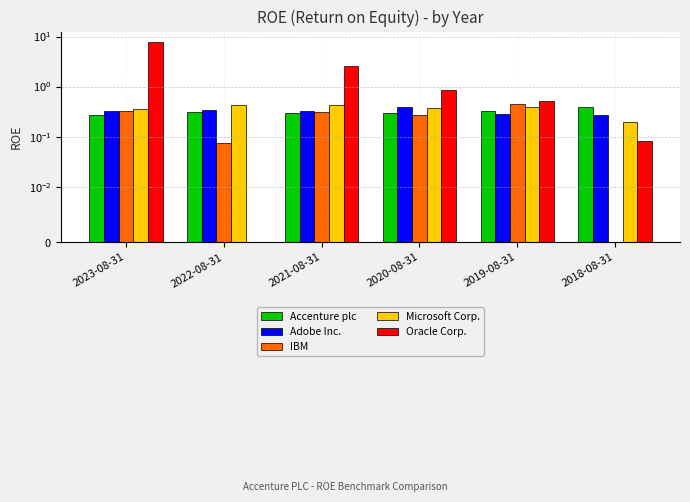

Count the number of data series in this chart.

5